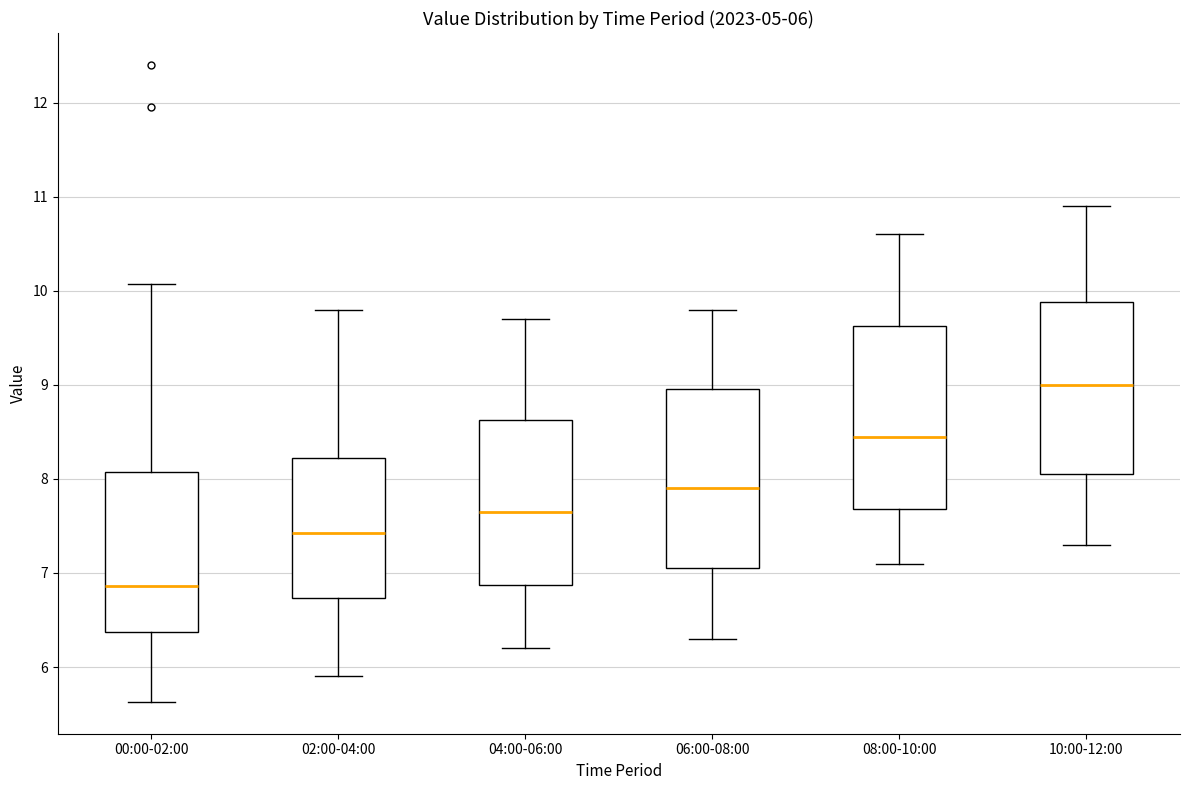

Which box's median line is the highest?

10:00-12:00